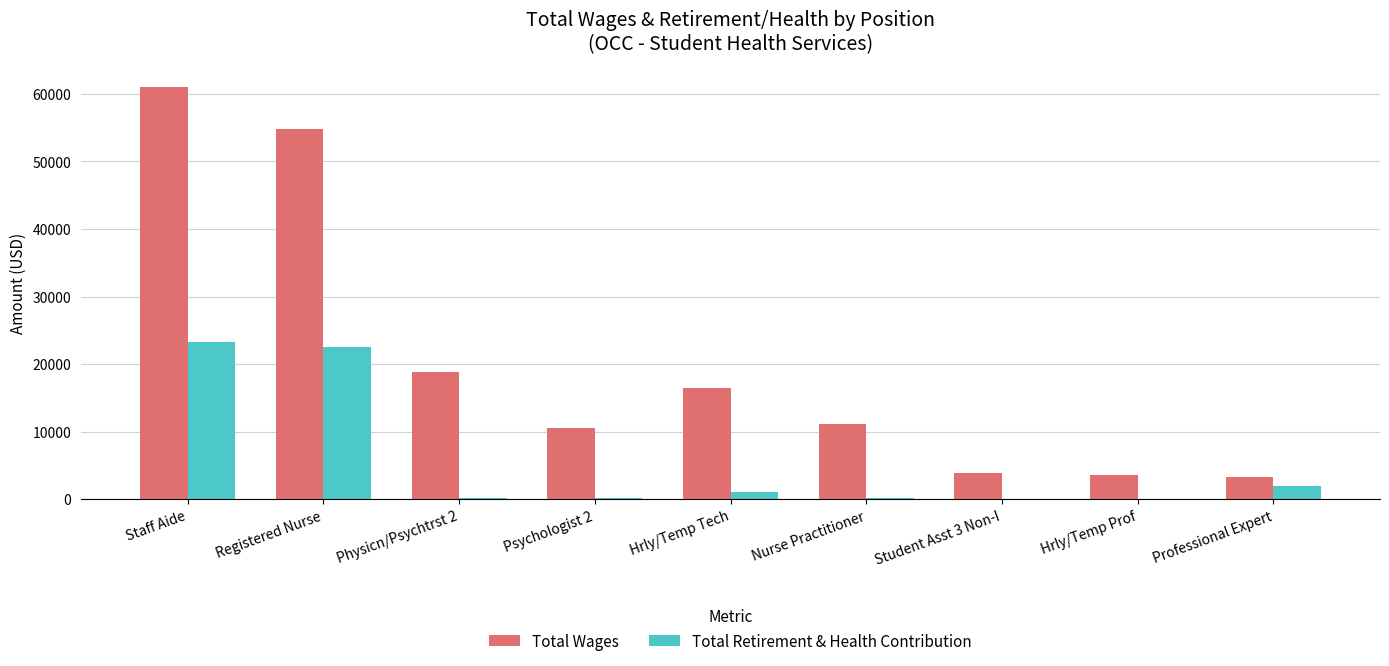

How many groups of bars are there?

9